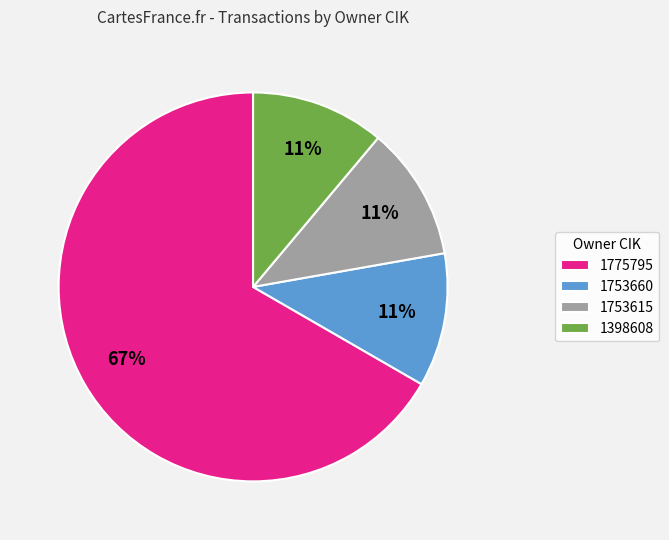

To the nearest percent, what percentage of the pie is 1775795?

67%